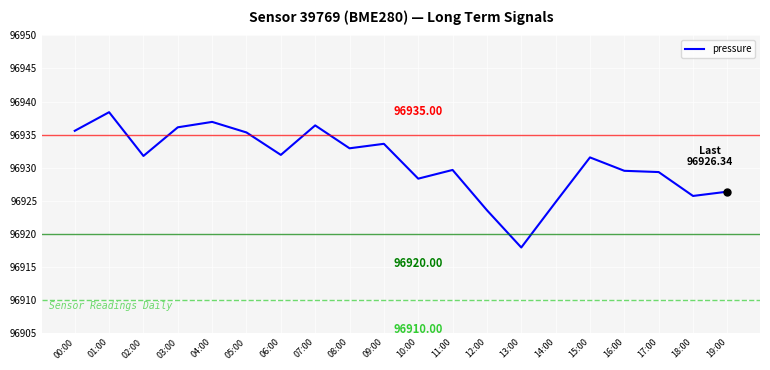

How many values are below 96931?

9